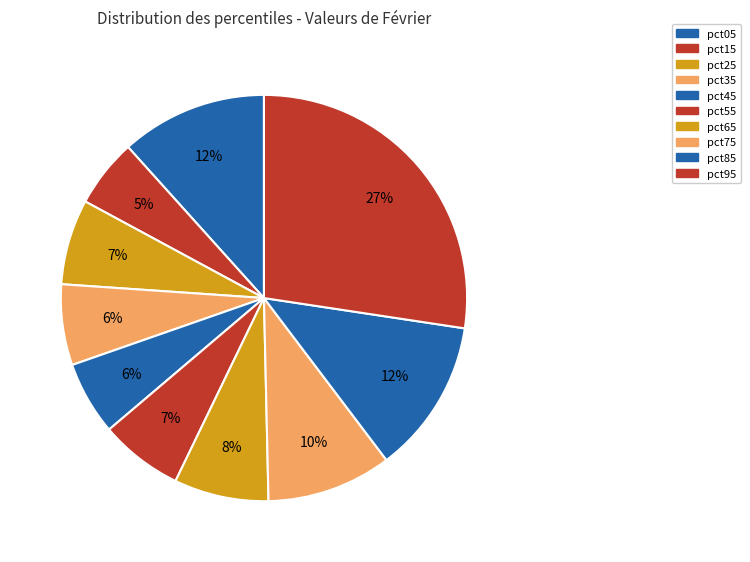

Does pct85 represent more than half of the total?

No